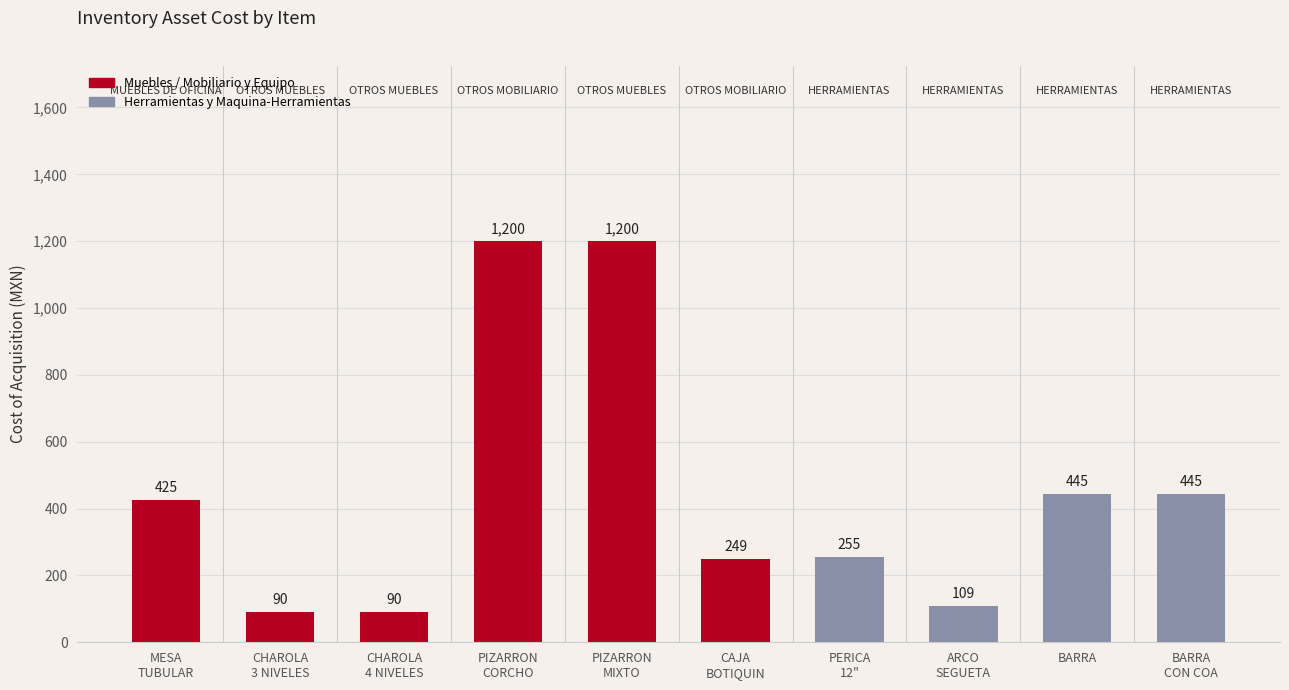

What is the value of the 10th bar from the left?

445